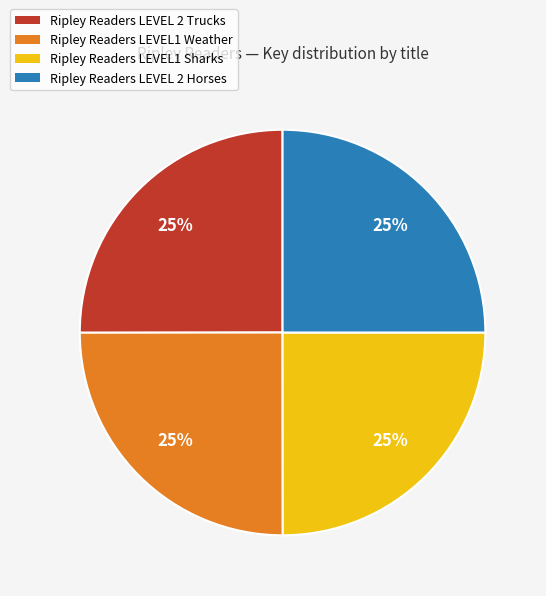

The Ripley Readers LEVEL 2 Trucks slice represents 25% of the pie. True or false?

True